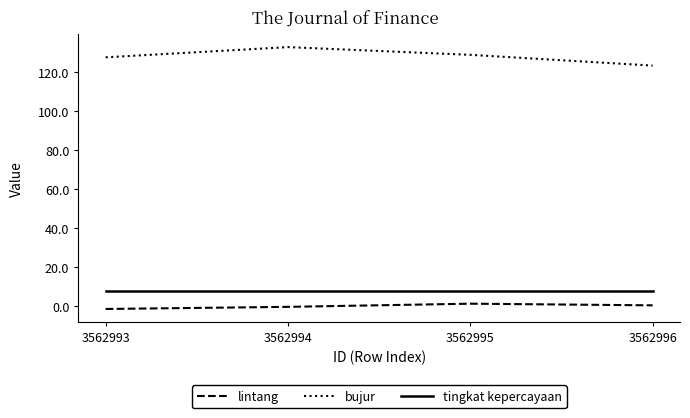

What is the maximum value shown in the chart?

132.7